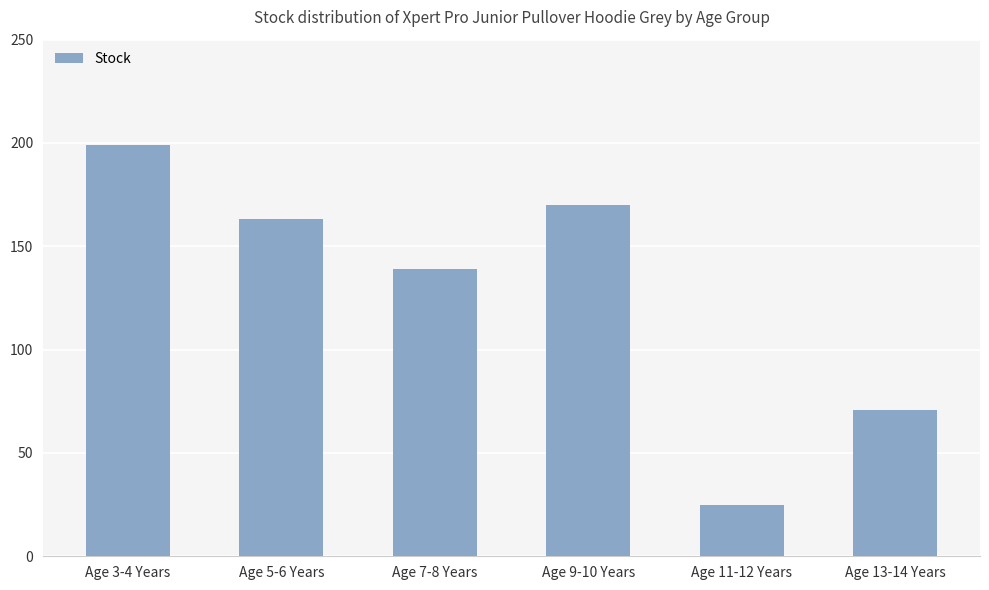

True or false: the data shows 100 at Age 13-14 Years.

False